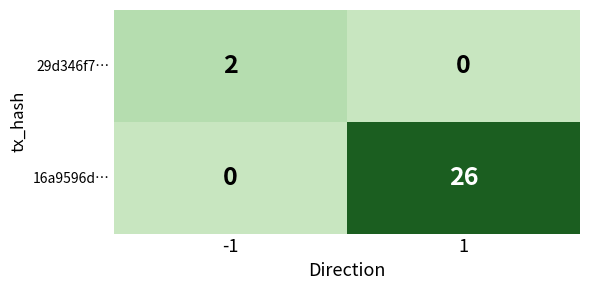

List the series in order of their overall mean, lowest first.

29d346f7…, 16a9596d…